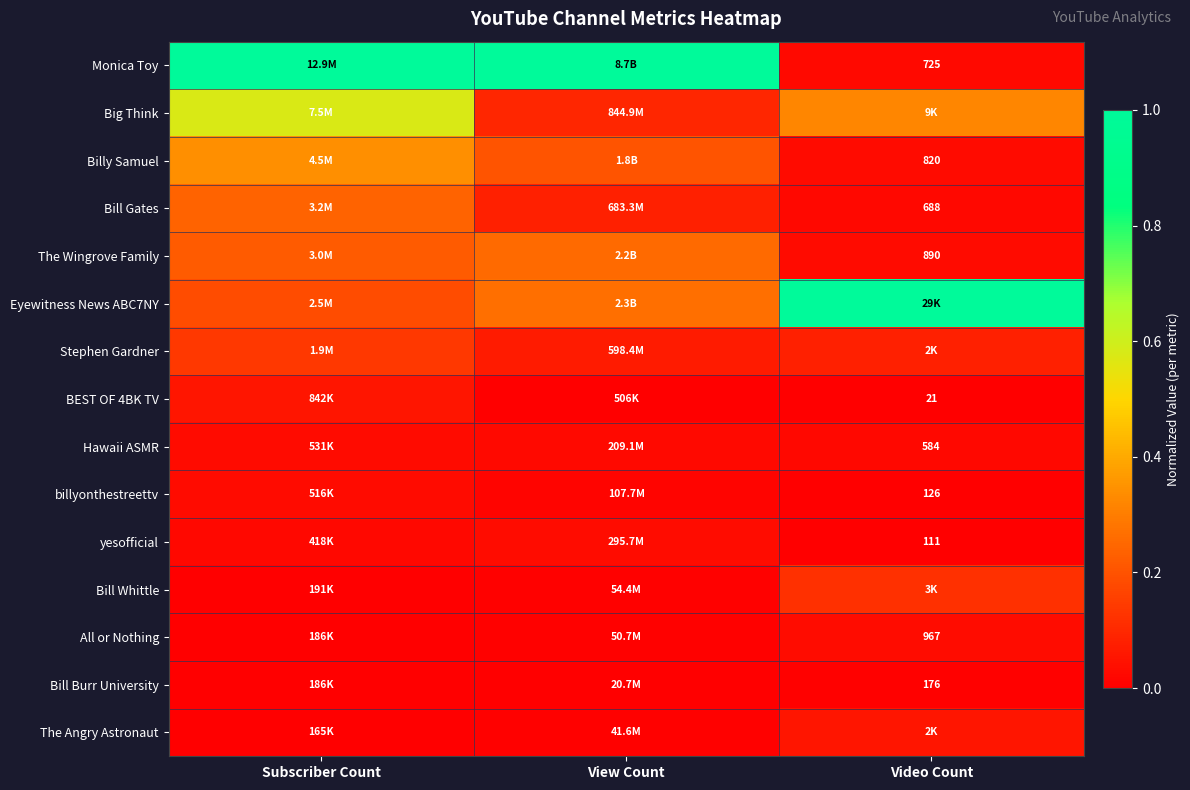

Which series has the largest total across all categories?

Monica Toy